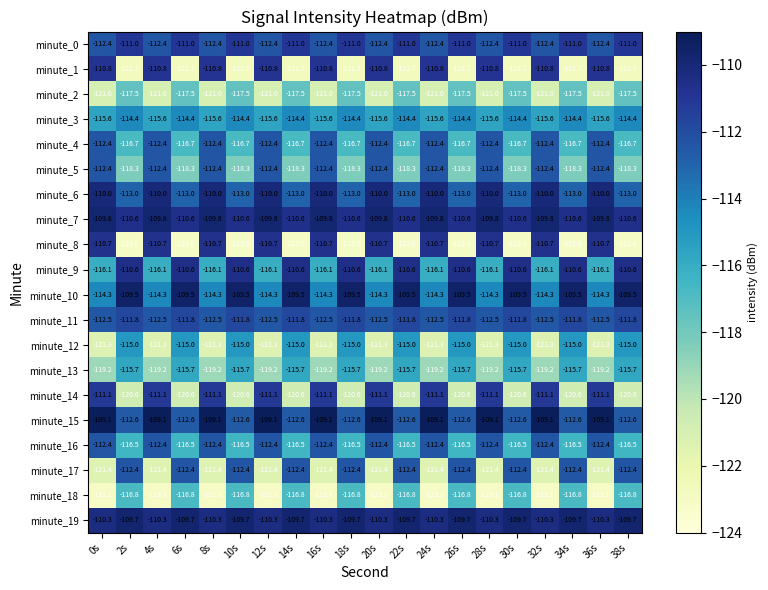

Which series changed the most between 10s and 28s?

minute_8